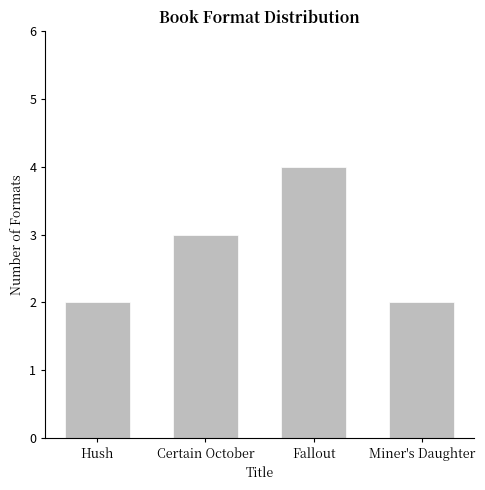

Are the bars grouped side by side (vs. stacked)?

No